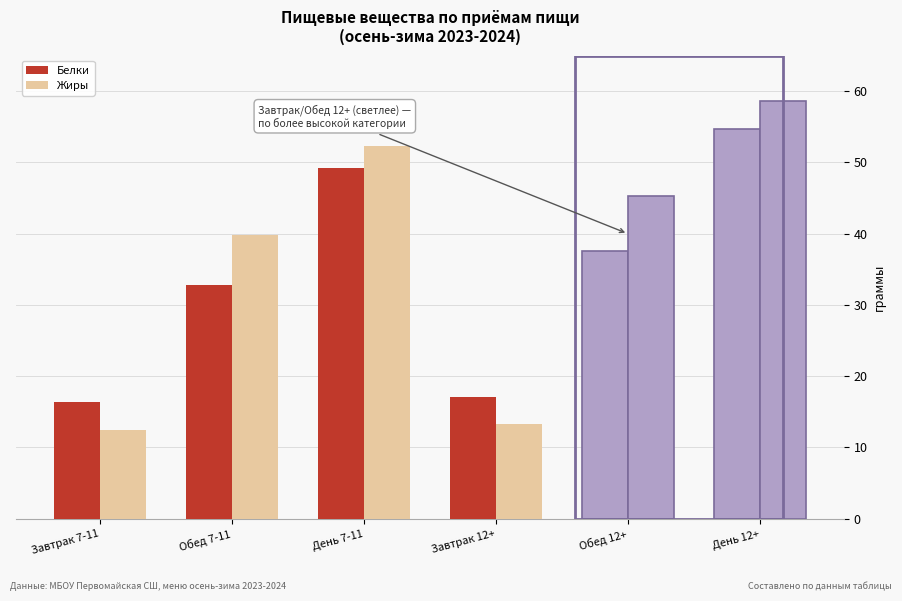

How many values in the Белки series are below 37?

3